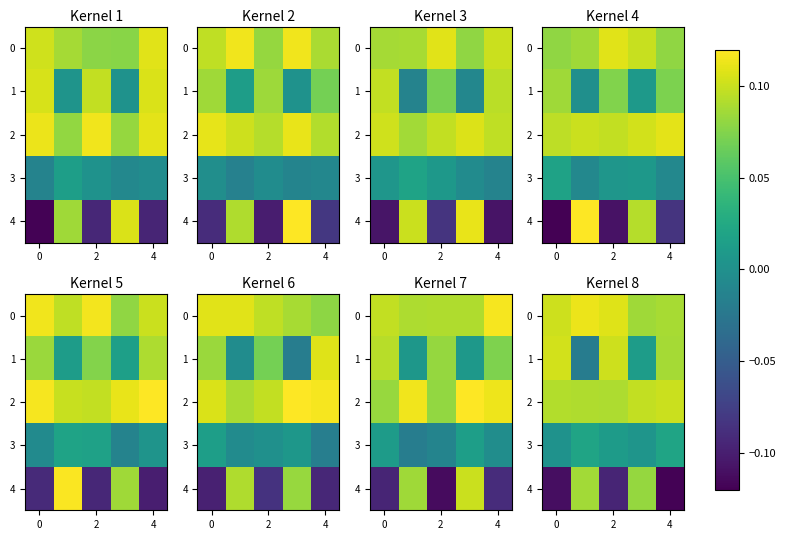

List the series in order of their peak value, lowest first.

3, 4, 2, 1, 0